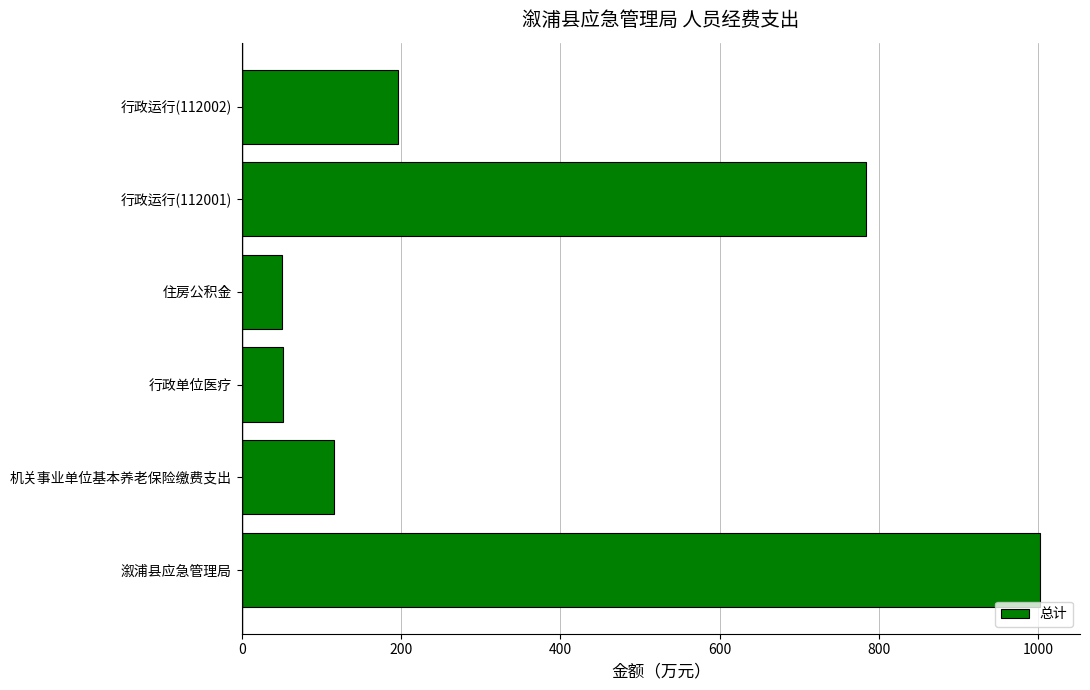

How many data points does each series have?

6